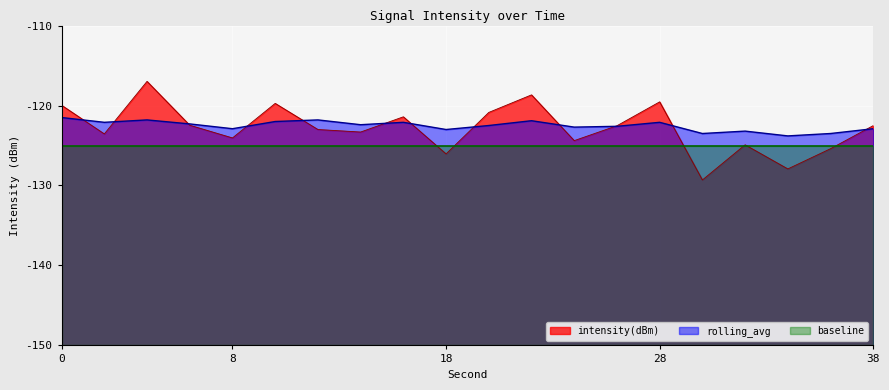

Reading right to left, extract all data points from this chart.

intensity(dBm): -122.5	-125.4	-127.9	-124.9	-129.3	-119.5	-122.5	-124.4	-118.7	-120.9	-126.1	-121.4	-123.3	-123.0	-119.7	-124.1	-122.5	-117.0	-123.6	-120.0
rolling_avg: -122.9	-123.5	-123.8	-123.2	-123.5	-122.1	-122.6	-122.7	-121.9	-122.5	-123.0	-122.1	-122.4	-121.8	-122.0	-122.9	-122.3	-121.8	-122.1	-121.5